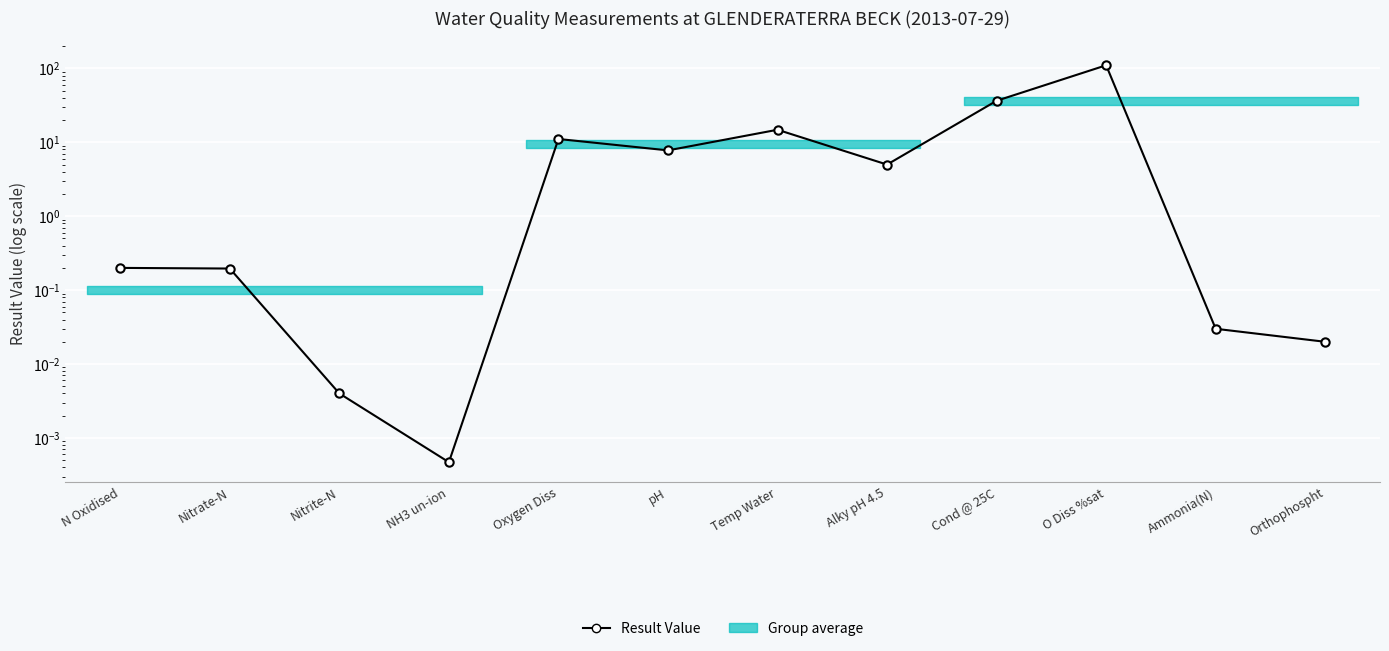

Is this an area chart (filled region under the line)?

No